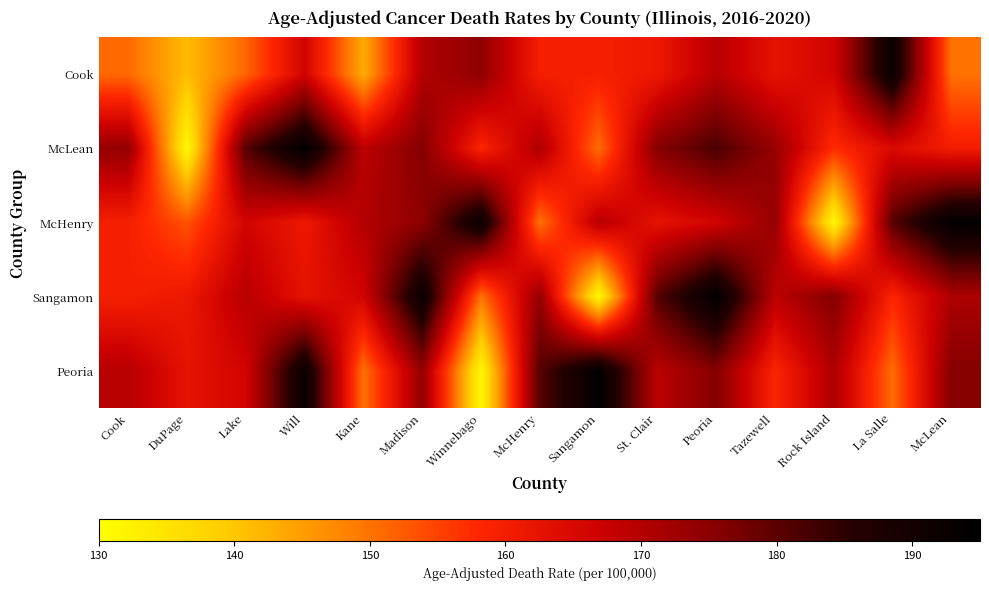

Reading left to right, list all the values displayed in this chart.

Cook: Cook=150.9	DuPage=141.2	Lake=151.3	Will=166.3	Kane=143.3	Madison=170.1	Winnebago=174.5	McHenry=159.6	Sangamon=159.5	St. Clair=161.2	Peoria=169.6	Tazewell=162.5	Rock Island=166.1	La Salle=192.3	McLean=150.0
McLean: Cook=173.8	DuPage=131.3	Lake=180.6	Will=194.4	Kane=169.0	Madison=175.7	Winnebago=158.4	McHenry=170.8	Sangamon=150.6	St. Clair=175.6	Peoria=181.8	Tazewell=173.5	Rock Island=157.4	La Salle=164.7	McLean=160.0
McHenry: Cook=159.6	DuPage=153.3	Lake=166.1	Will=161.2	Kane=170.1	Madison=174.5	Winnebago=192.3	McHenry=150.0	Sangamon=169.6	St. Clair=162.5	Peoria=166.1	Tazewell=173.8	Rock Island=131.3	La Salle=180.6	McLean=194.4
Sangamon: Cook=159.5	DuPage=161.2	Lake=169.6	Will=162.5	Kane=166.1	Madison=192.3	Winnebago=150.0	McHenry=173.8	Sangamon=131.3	St. Clair=180.6	Peoria=194.4	Tazewell=169.0	Rock Island=175.7	La Salle=158.4	McLean=170.8
Peoria: Cook=169.6	DuPage=162.5	Lake=166.1	Will=192.3	Kane=150.0	Madison=173.8	Winnebago=131.3	McHenry=180.6	Sangamon=194.4	St. Clair=169.0	Peoria=175.7	Tazewell=158.4	Rock Island=170.8	La Salle=150.6	McLean=175.6